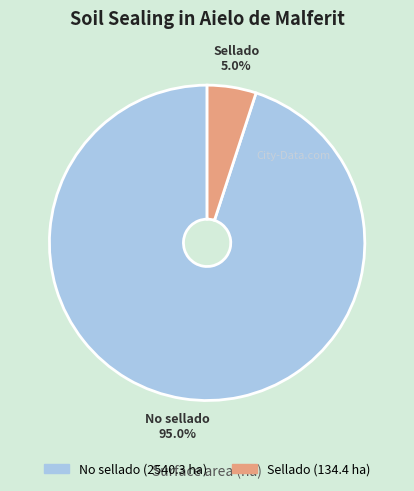

Approximately how many times larger is the value at Sellado compared to No sellado?

0.1